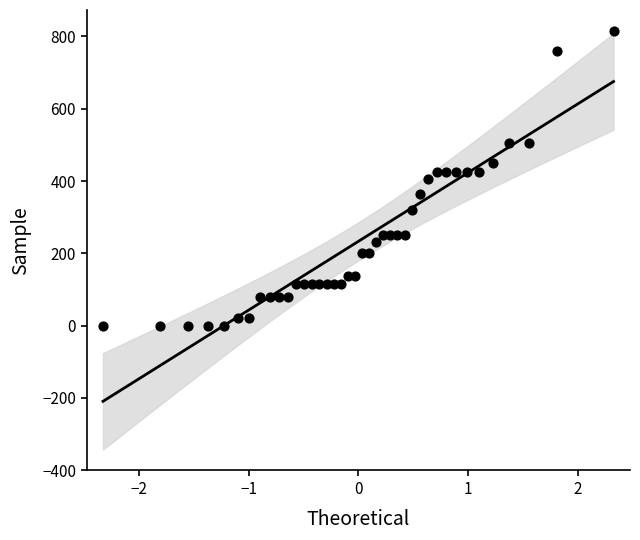

What is the range of Y values (max minus min)?

815